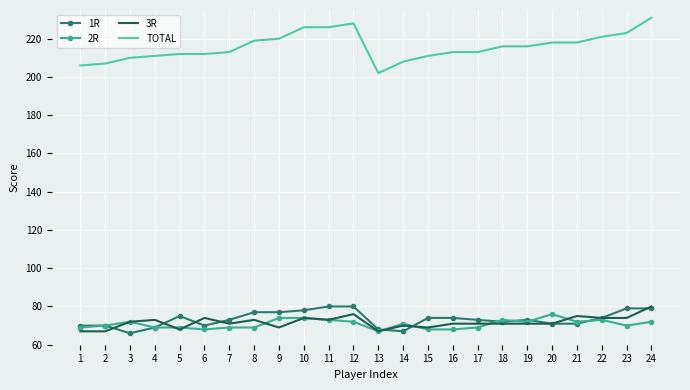

How many categories are shown in the chart?

24